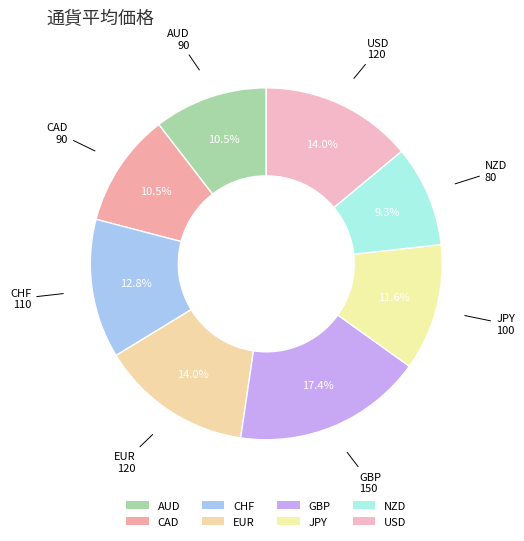

How many segments does this pie chart have?

8